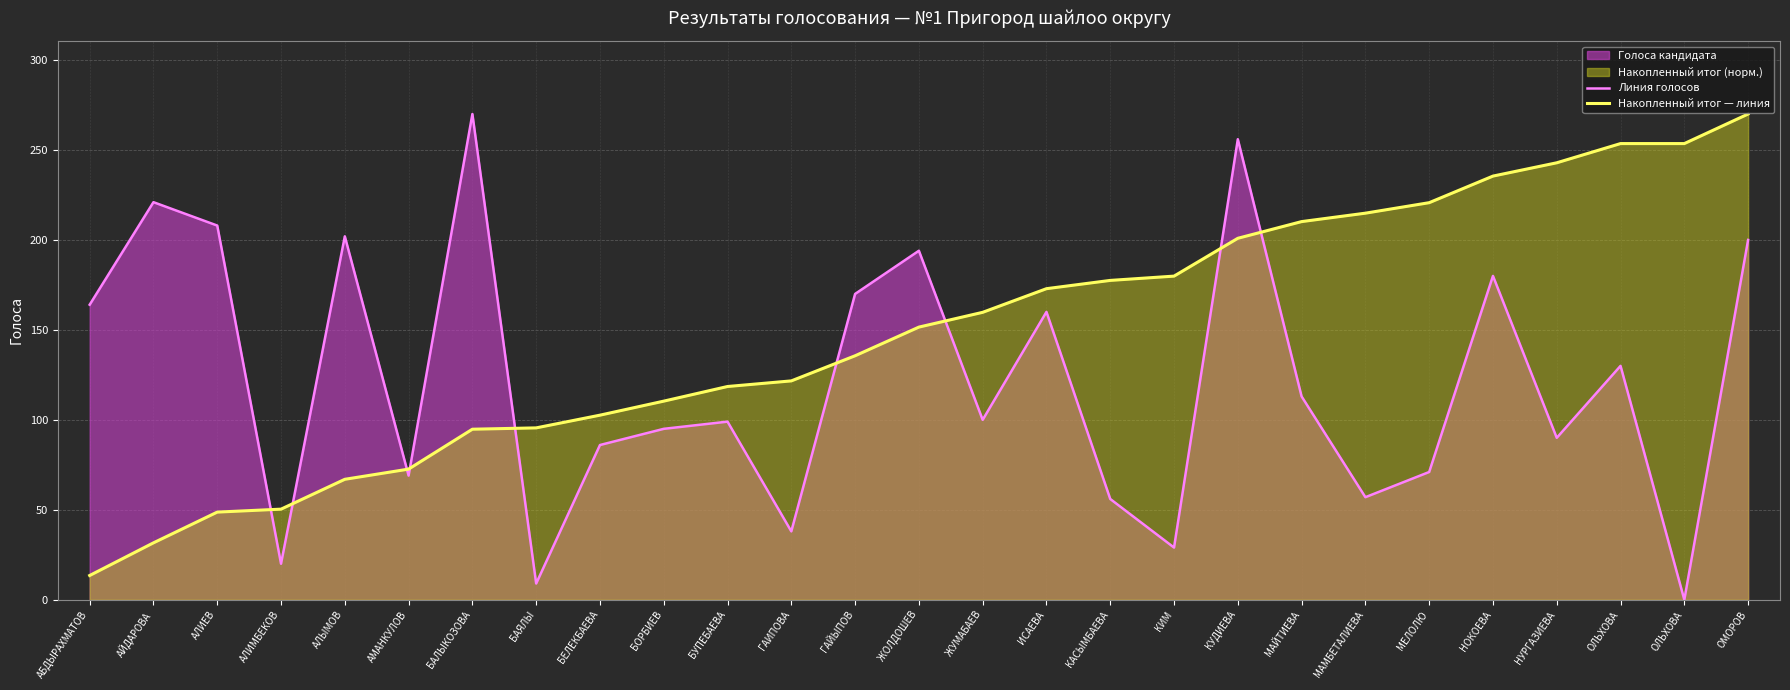

Is the value of Накопленный итог — линия at БАЛЫКОЗОВА greater than the value of Линия голосов at БАЛЫКОЗОВА?

No